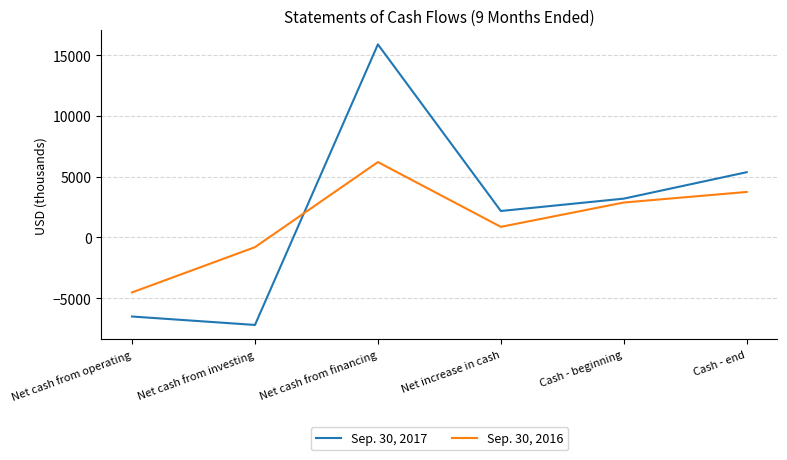

What is the sum of all Sep. 30, 2016 values?

8355